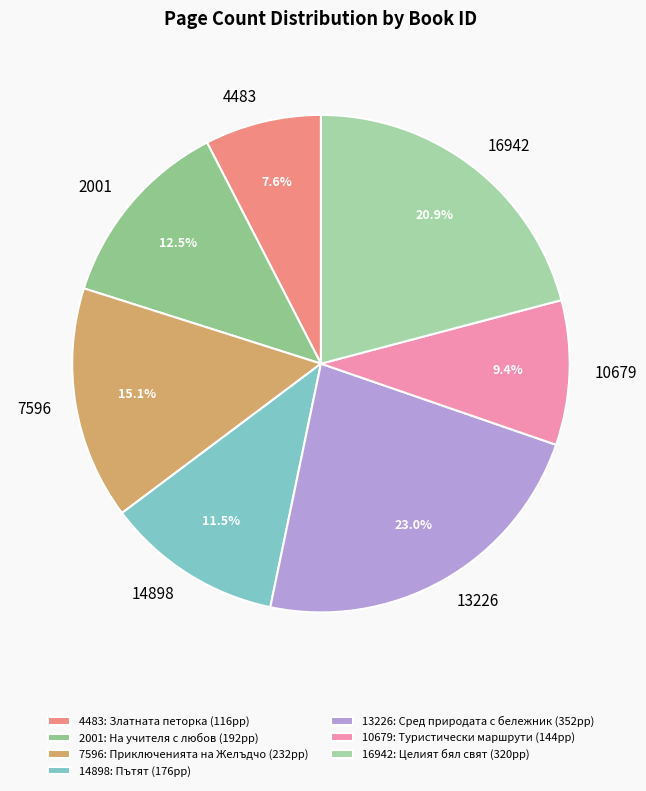

What percentage is the 7596 slice, to the nearest percent?

15%